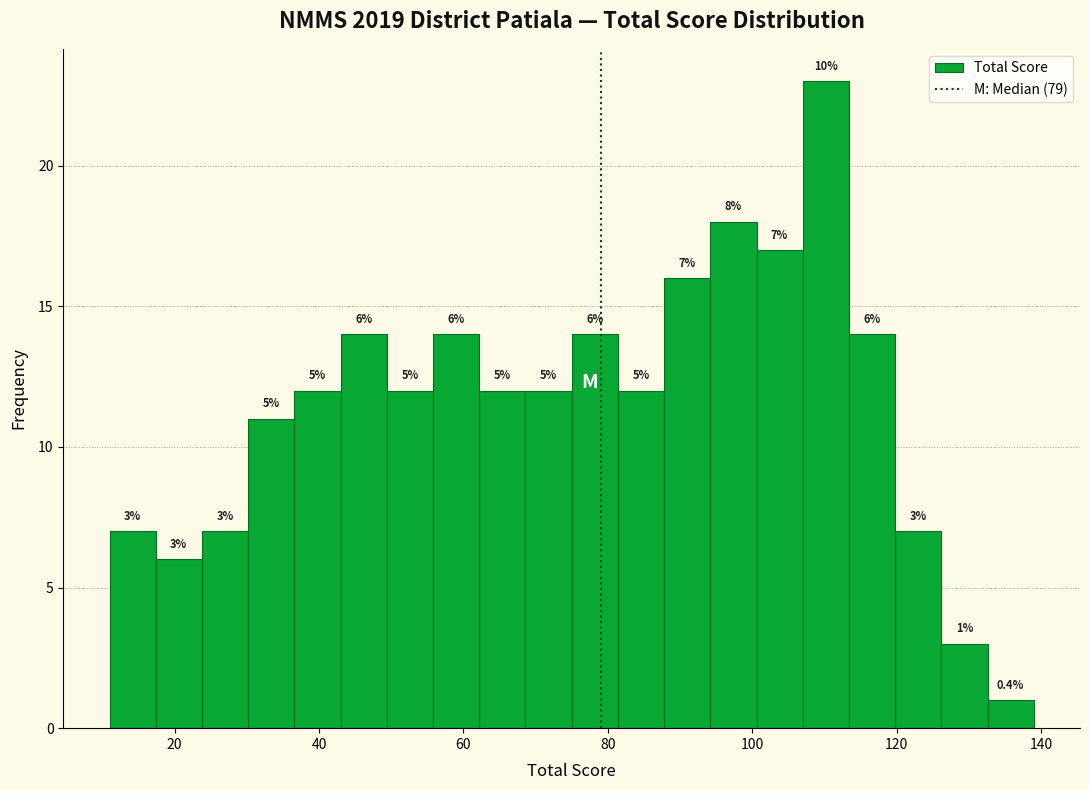

Around what value on the x-axis is the tallest bar? Give the approximate position of its centre, as read against the axis.

110